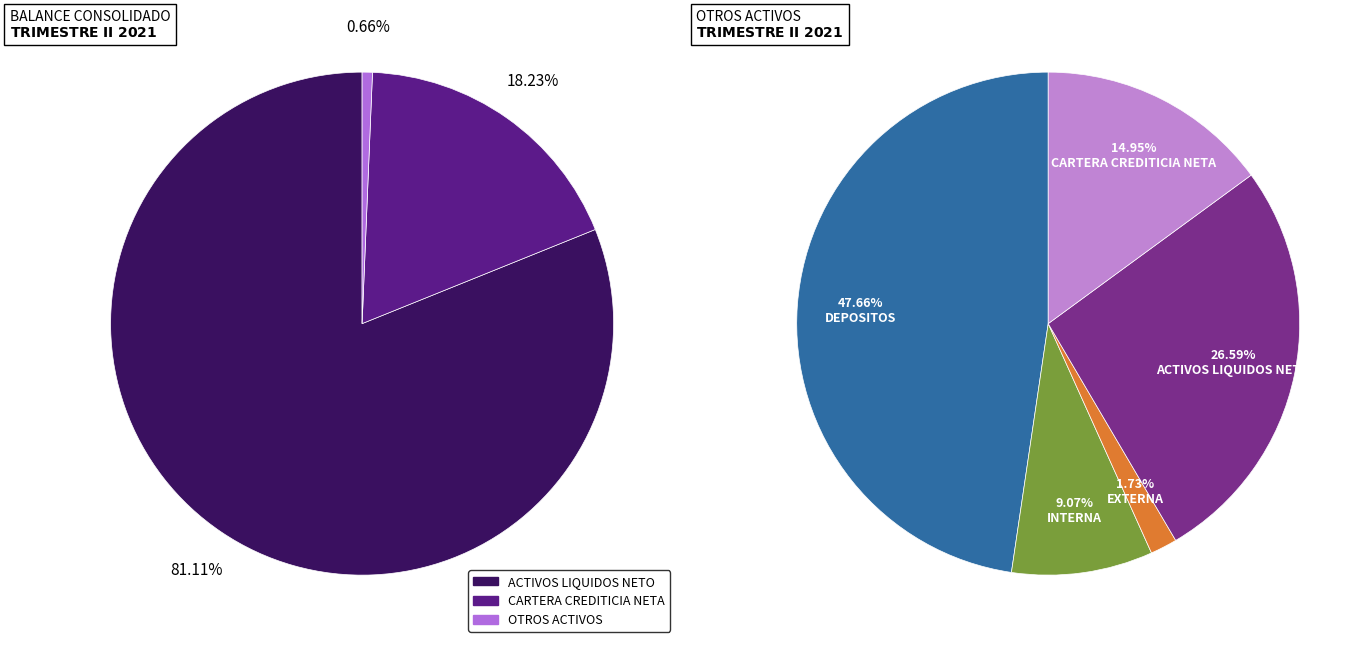

True or false: CARTERA CREDITICIA NETA accounts for 32% of the total.

False